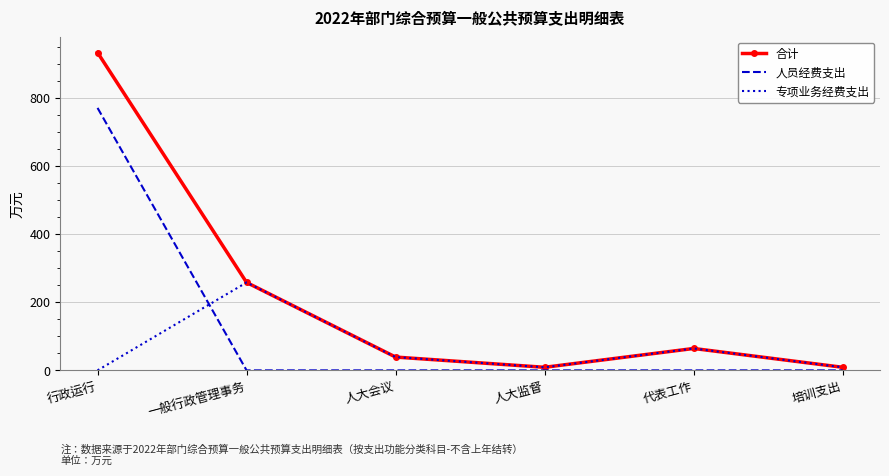

At which label is 合计 closest to 470?

一般行政管理事务